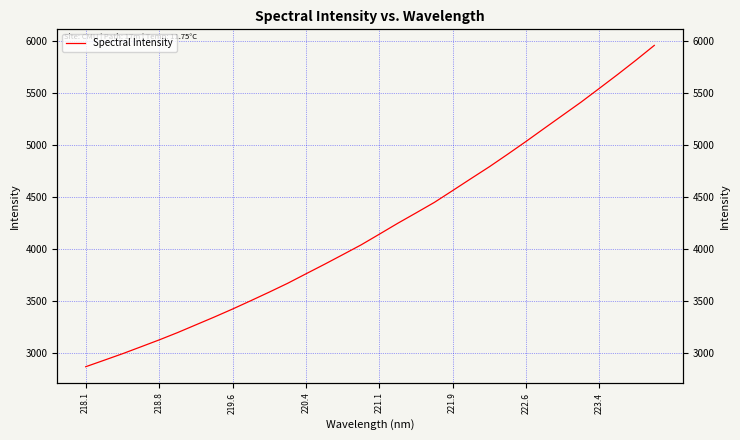

True or false: the data shows 2512.4 at 23.

False